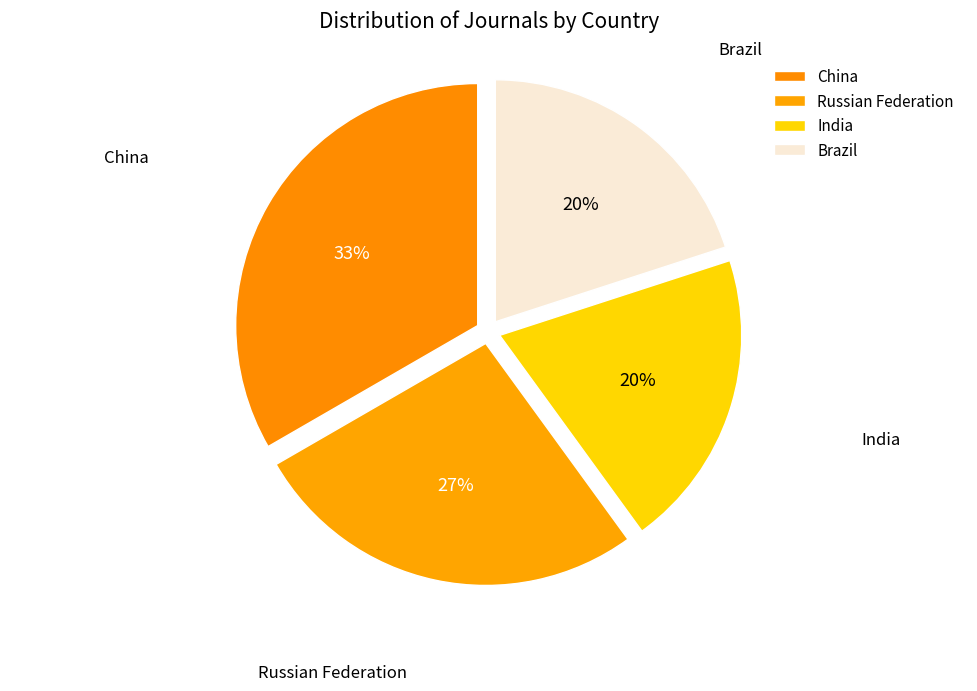

To the nearest percent, what portion does India represent?

20%